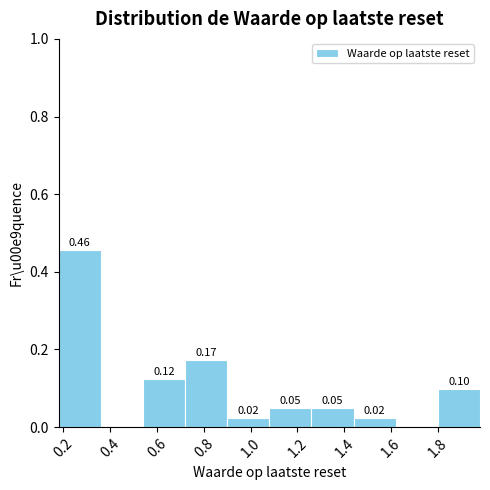

Over which range of the x-axis is the bar tallest?

0.18 to 0.36